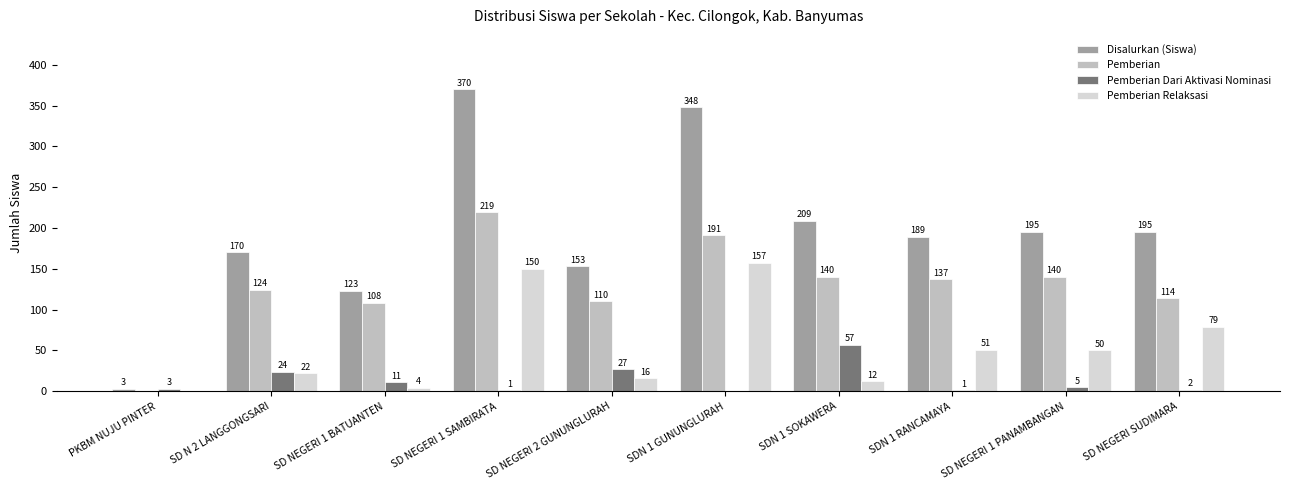

Read the Pemberian Dari Aktivasi Nominasi value at SD NEGERI 1 BATUANTEN.

11